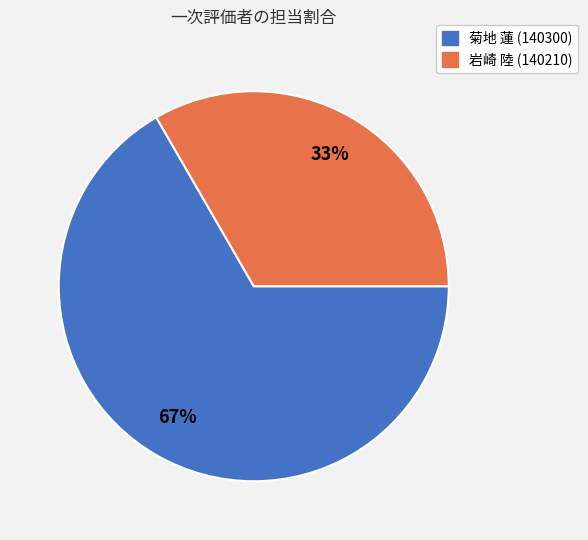

Count the number of slices in the pie.

2